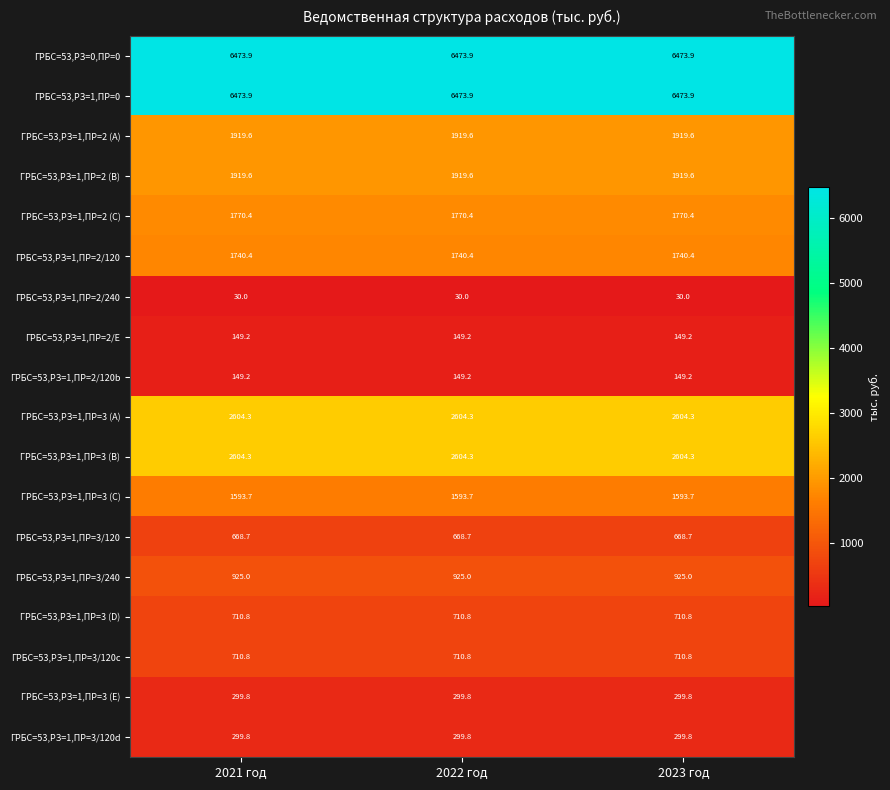

Is the value of ГРБС=53,РЗ=1,ПР=2/240 at 2021 год greater than the value of ГРБС=53,РЗ=0,ПР=0 at 2022 год?

No